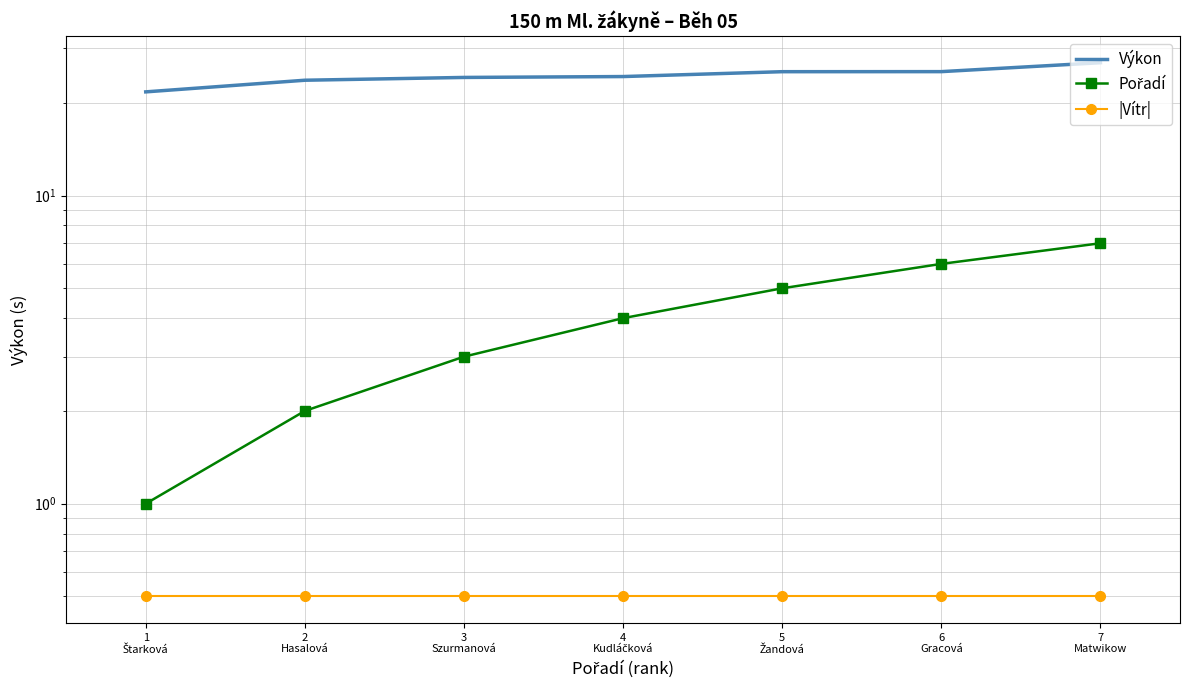

Reading right to left, extract all data points from this chart.

Výkon: 7
Matwikow=27.0	6
Gracová=25.2	5
Žandová=25.2	4
Kudláčková=24.3	3
Szurmanová=24.2	2
Hasalová=23.7	1
Štarková=21.7
Pořadí: 7
Matwikow=7.0	6
Gracová=6.0	5
Žandová=5.0	4
Kudláčková=4.0	3
Szurmanová=3.0	2
Hasalová=2.0	1
Štarková=1.0
|Vítr|: 7
Matwikow=0.5	6
Gracová=0.5	5
Žandová=0.5	4
Kudláčková=0.5	3
Szurmanová=0.5	2
Hasalová=0.5	1
Štarková=0.5